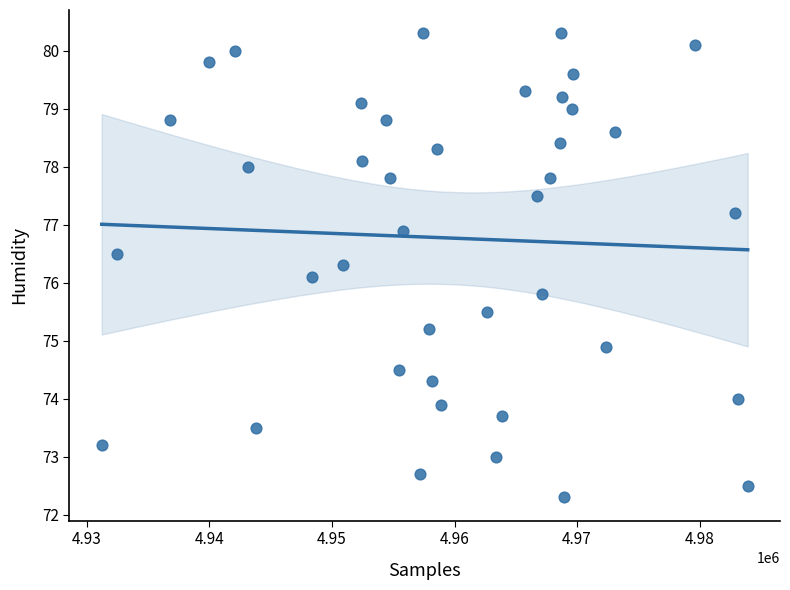

What Y value in the scatter plot is closest to 76?

76.1